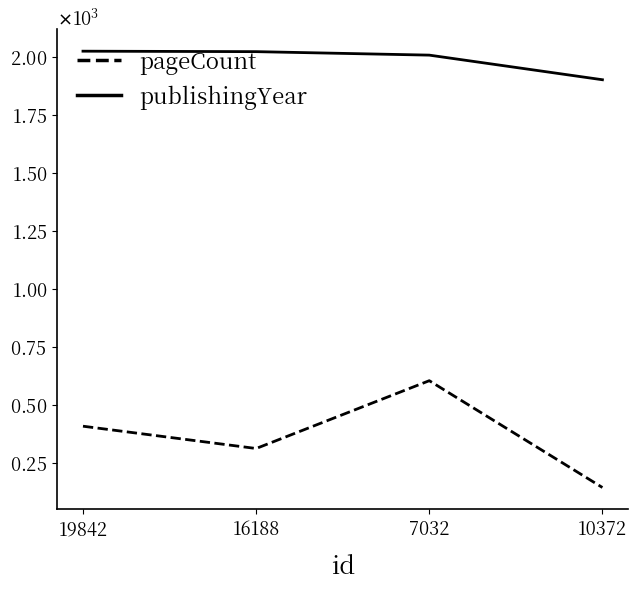

What are all the series names shown in the legend?

pageCount, publishingYear